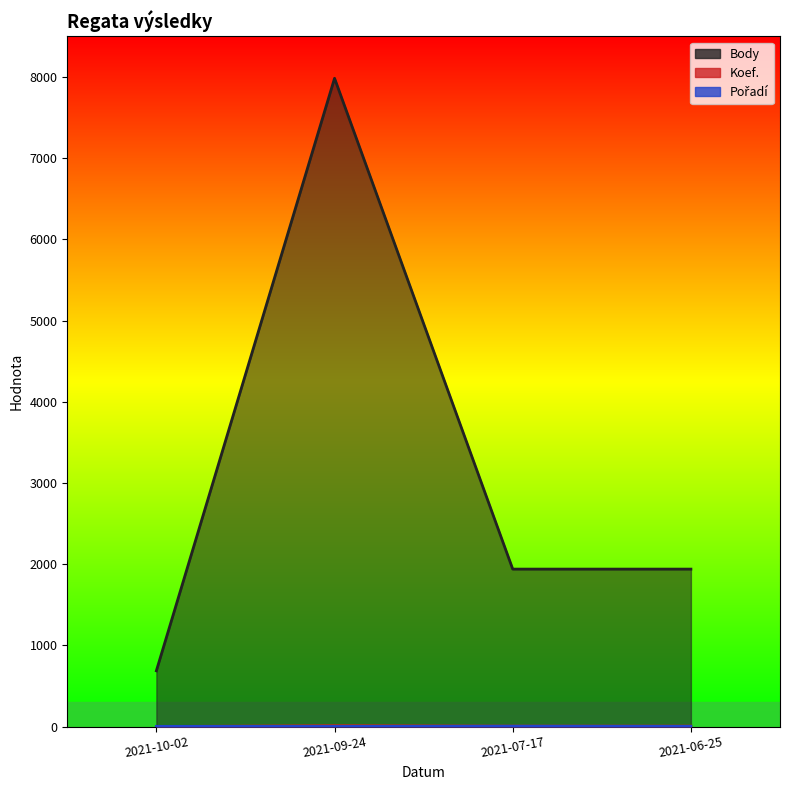

What is the sum of all Body values?

12551